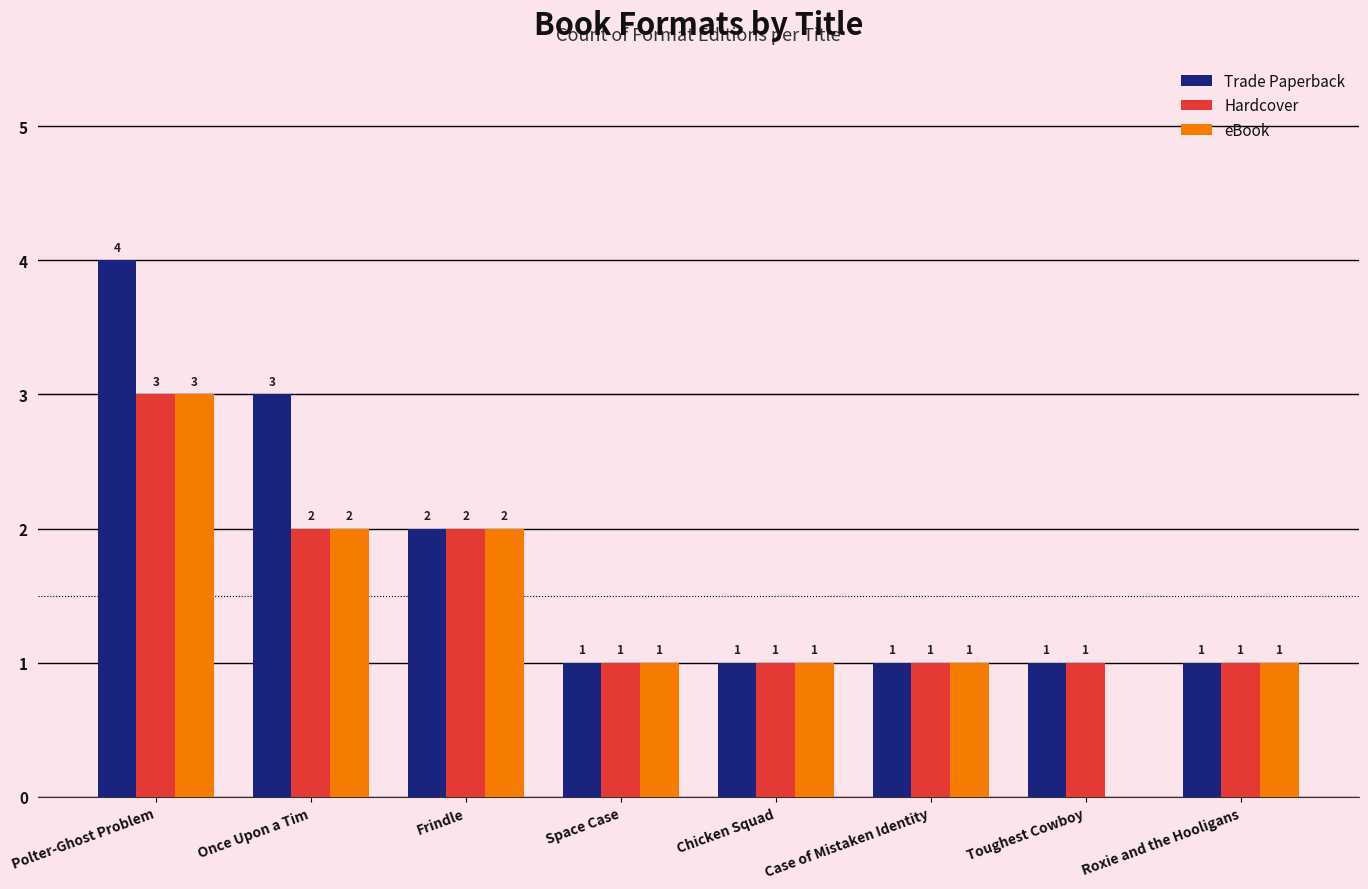

The Hardcover series shows 3 at Frindle. True or false?

False